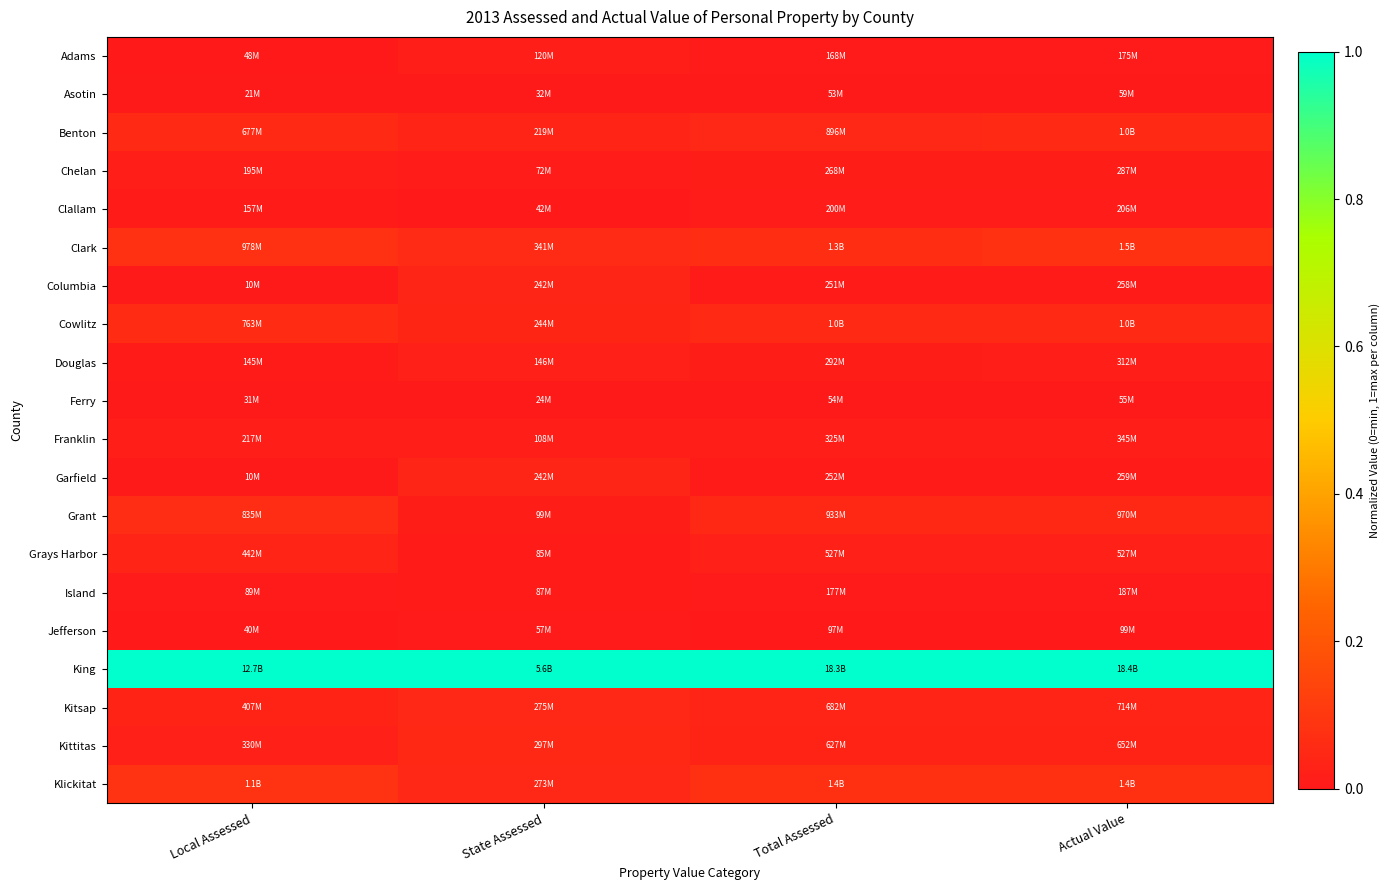

How many series are shown in this chart?

20